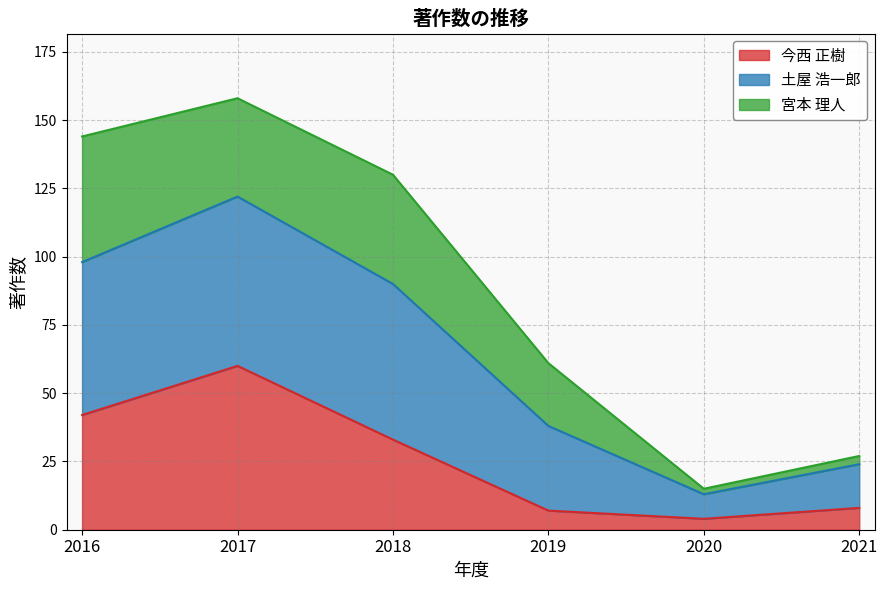

Does the chart display data point markers on the line(s)?

No